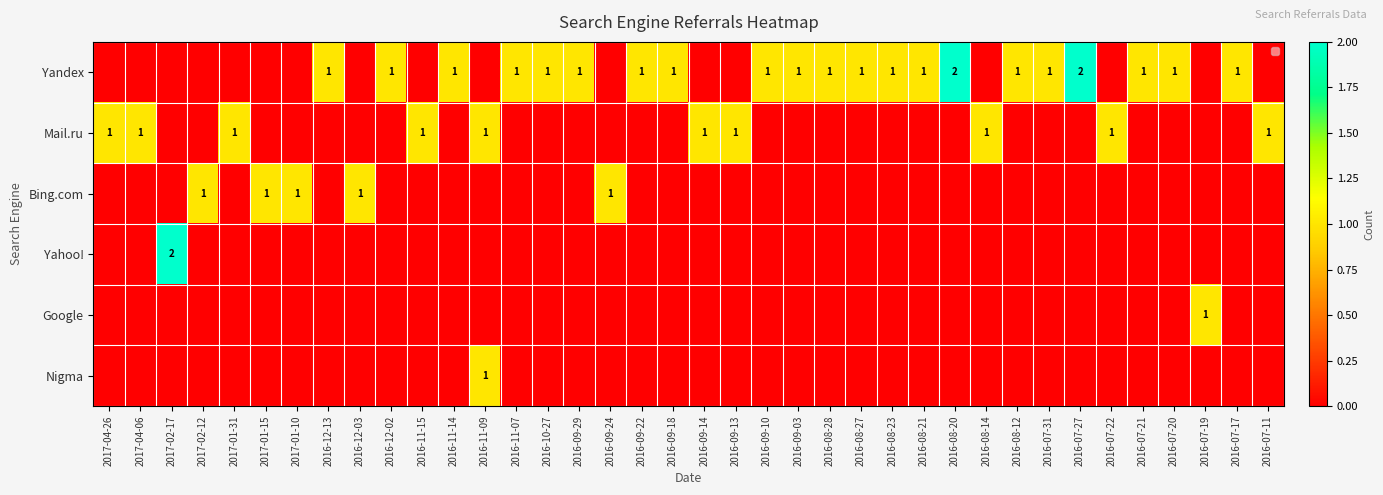

What is the difference between the maximum and second lowest values in the Bing.com series?

1